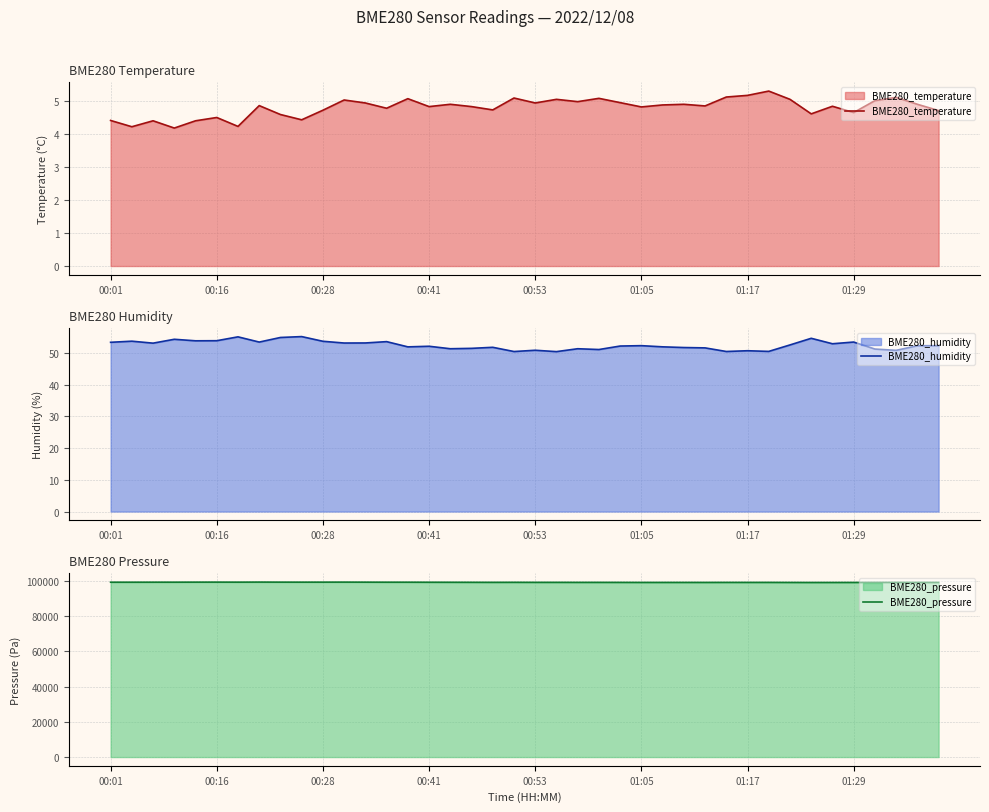

True or false: BME280_temperature and BME280_humidity intersect in this chart.

False